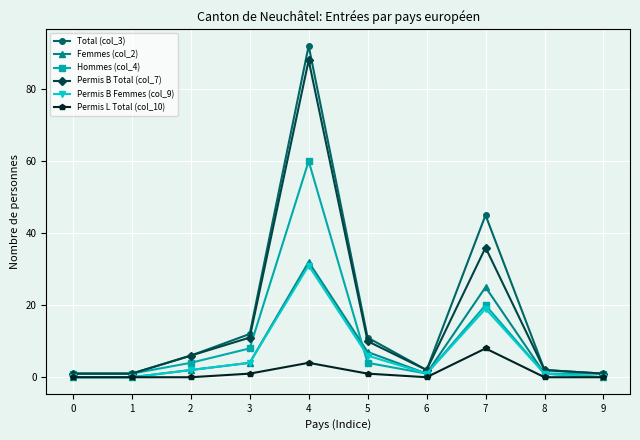

Which series has the widest spread of values?

Total (col_3)